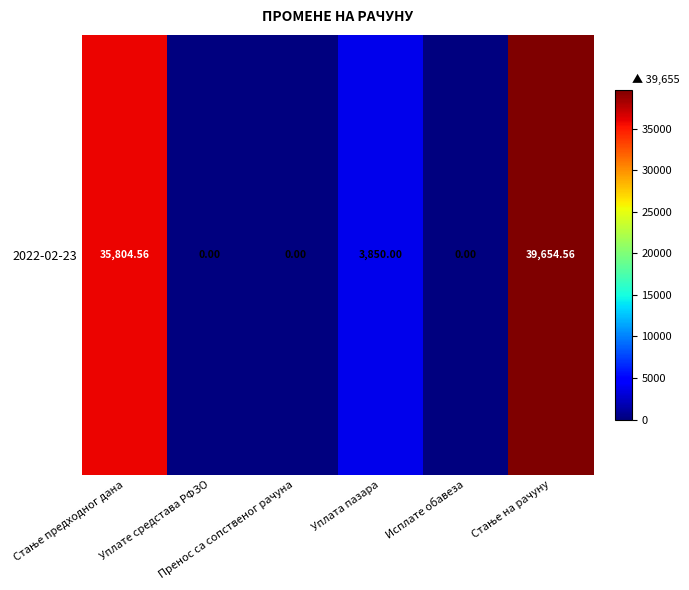

How many data points does each series have?

6